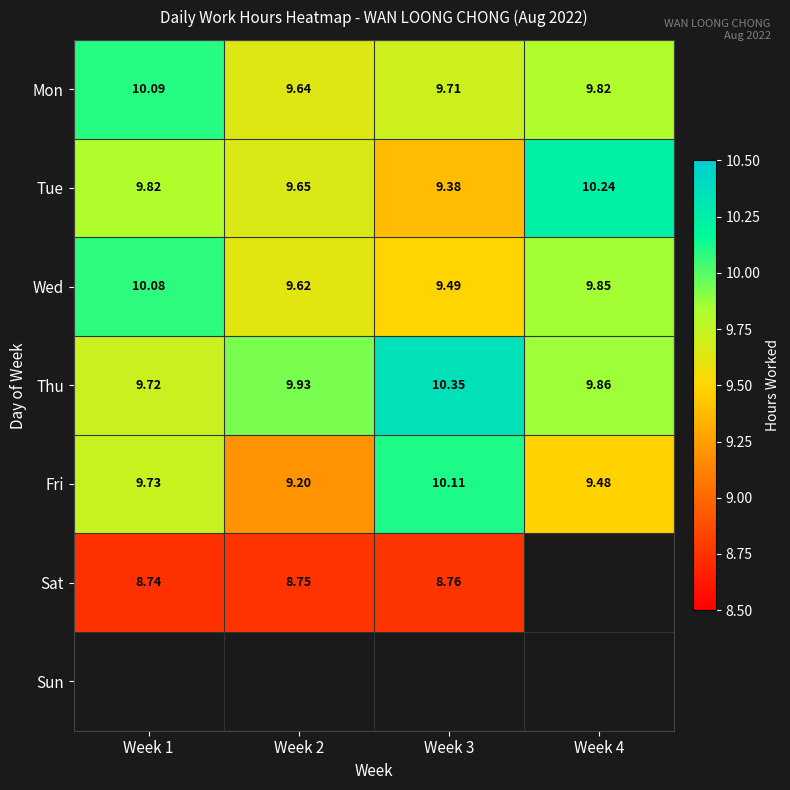

Is the value of Tue at Week 2 greater than the value of Fri at Week 1?

No